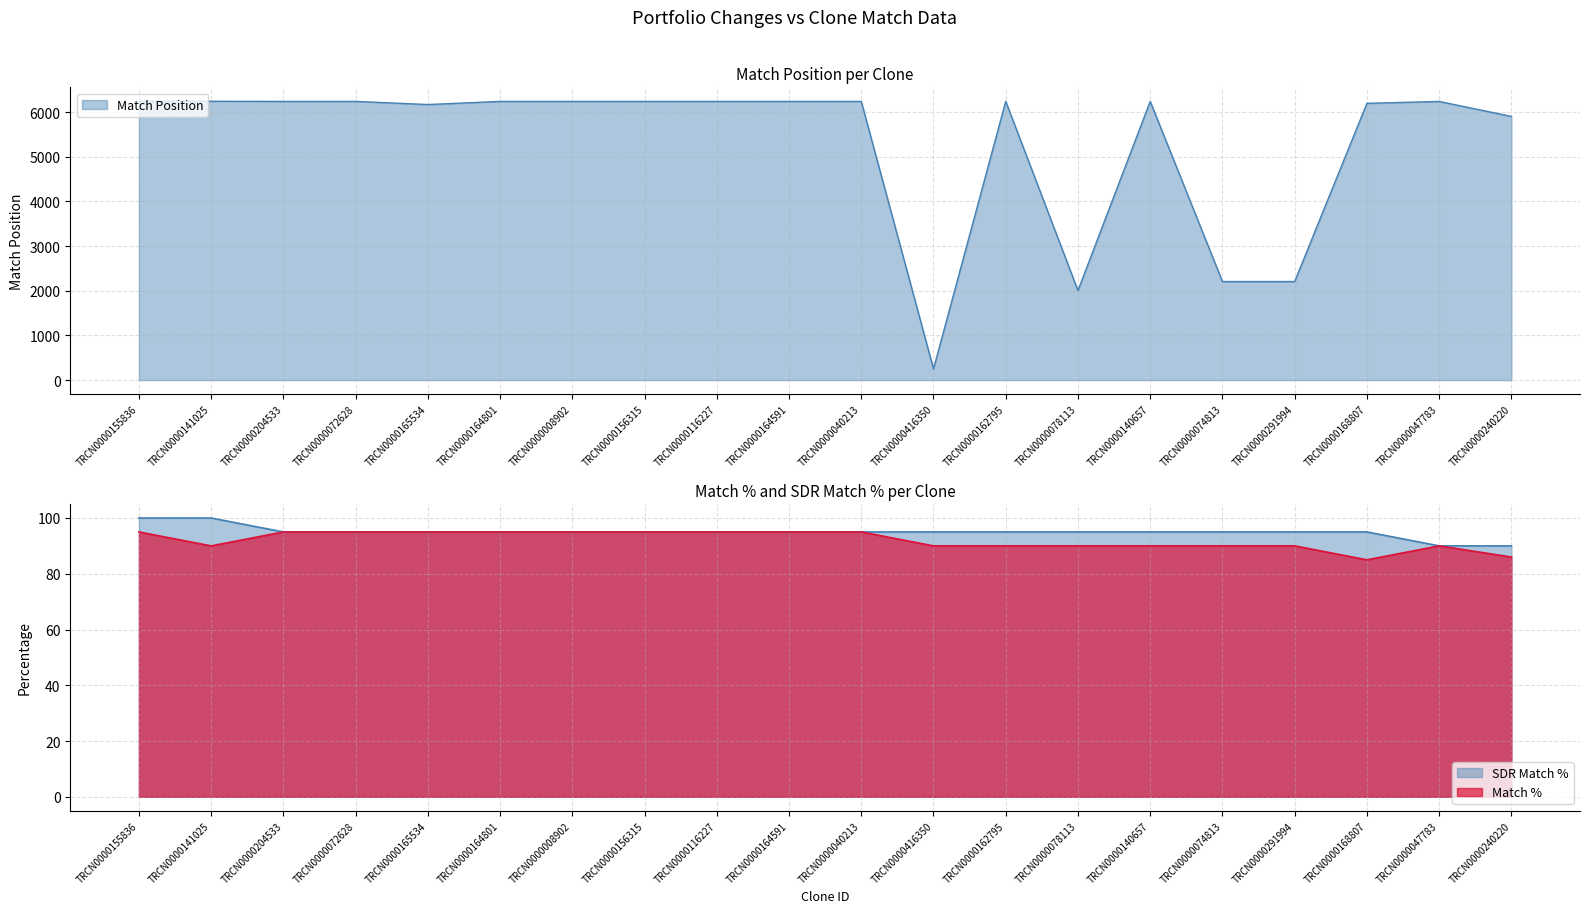

What is the minimum value for Match Position?

250